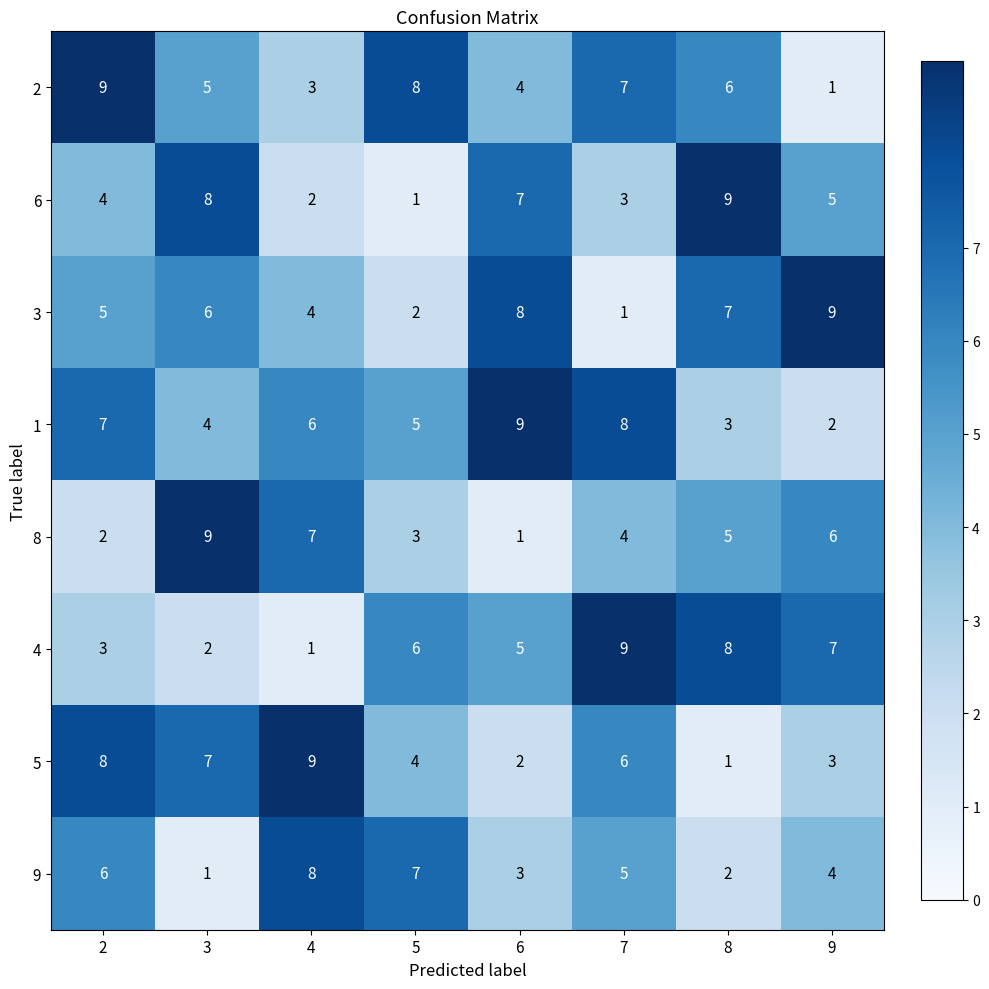

What is the greatest value displayed?

9